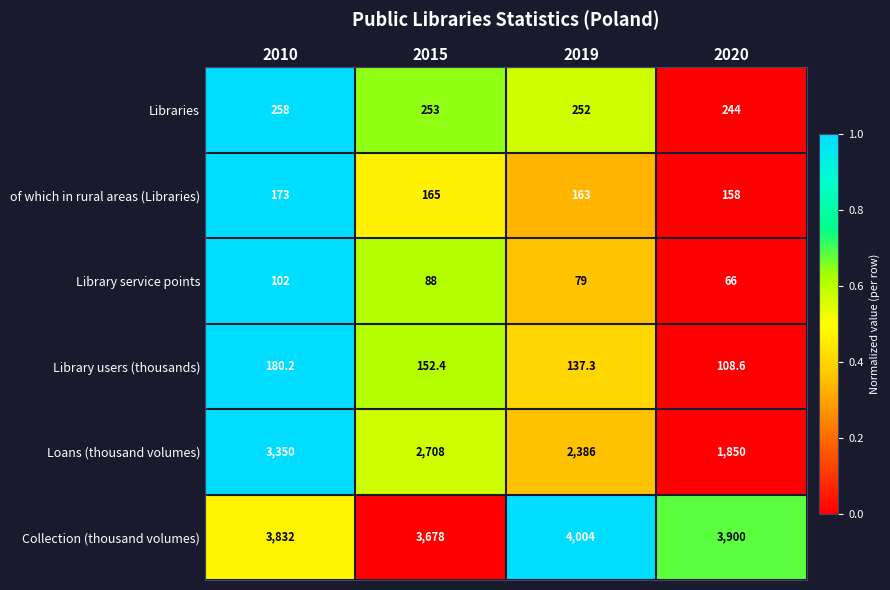

Is it true that Collection (thousand volumes) equals 3832.0 at 2010?

True